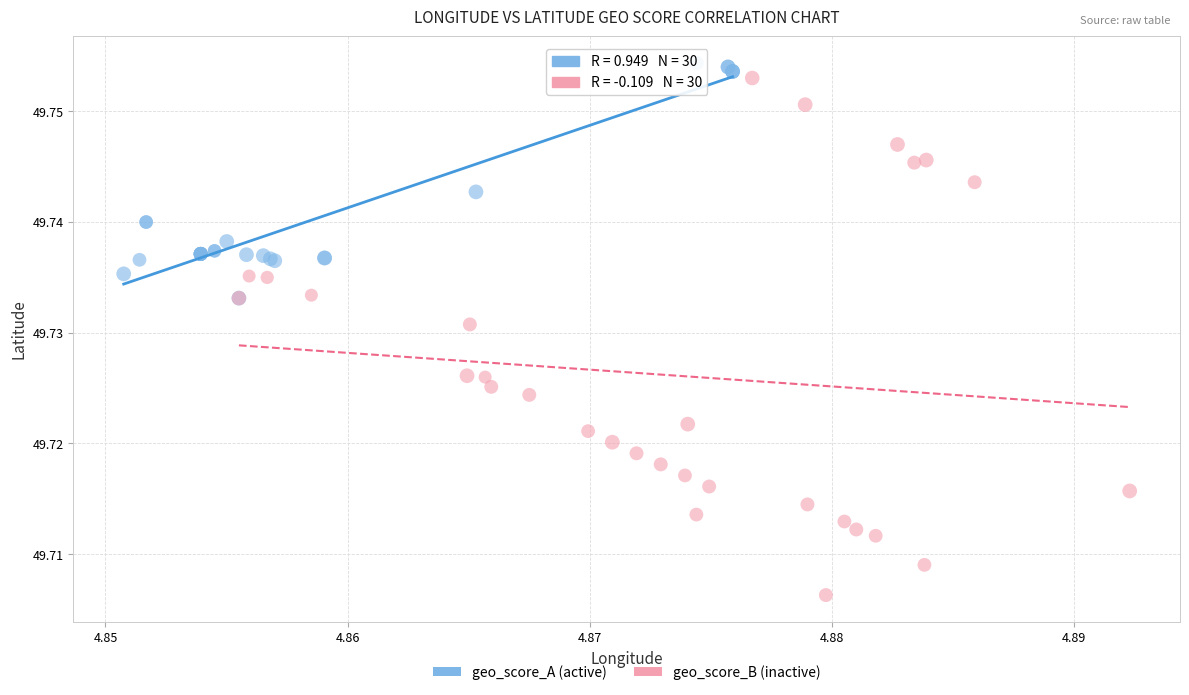

Which series reaches the maximum Y coordinate?

geo_score_A (active)